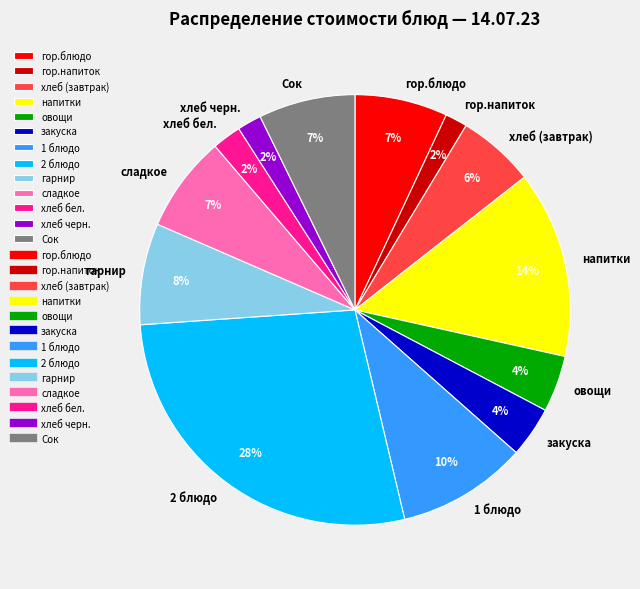

To the nearest percent, what is the average slice percentage?

8%